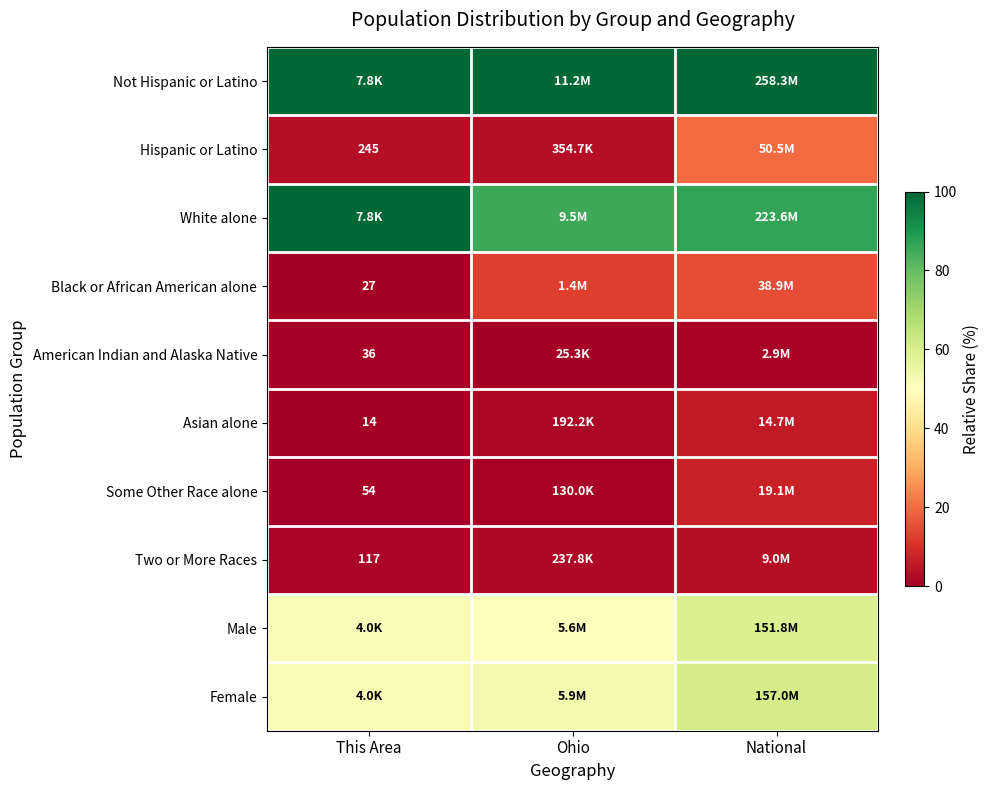

What is the total value across all series at National?

358.4